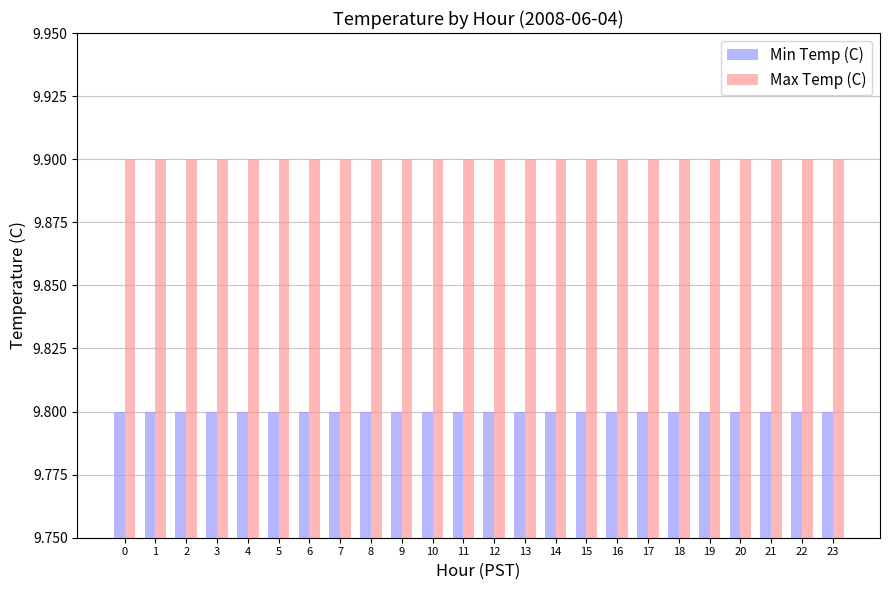

What is the average value of the Min Temp (C) series?

9.8